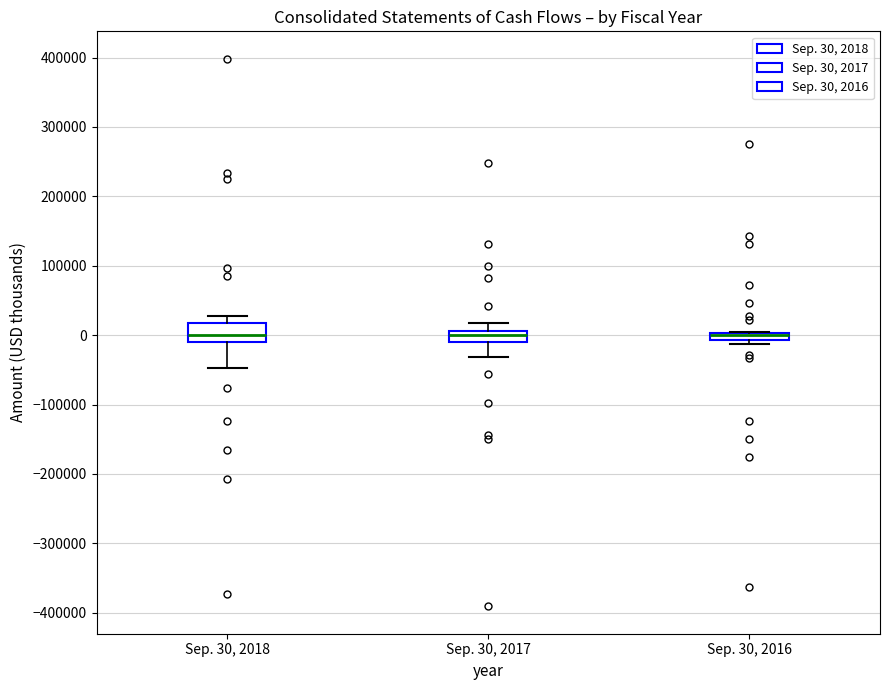

Comparing the boxes themselves (not the whiskers), which one is the tallest?

Sep. 30, 2018